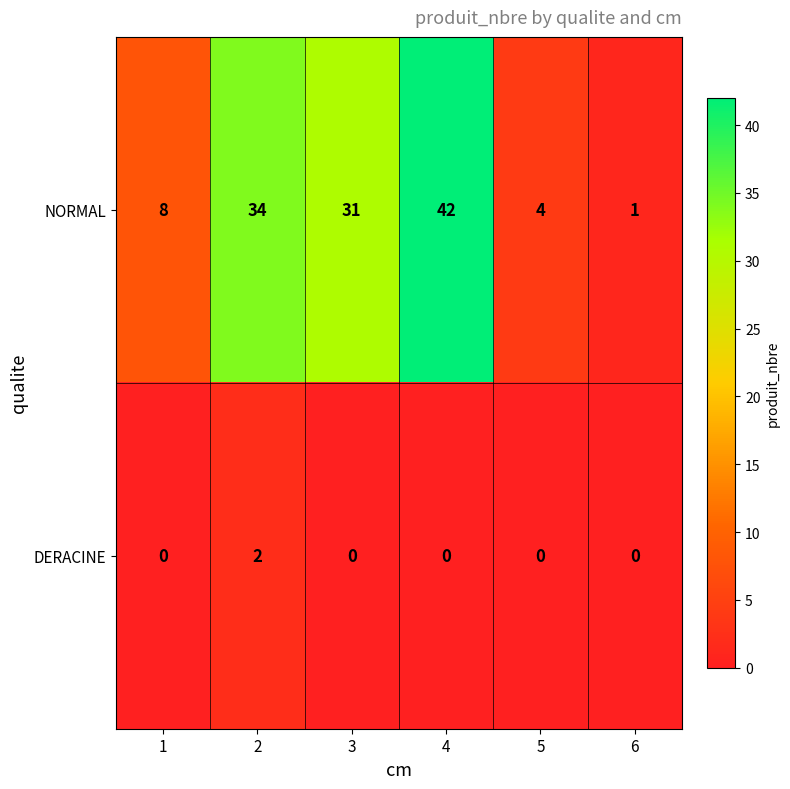

What is the difference between the NORMAL values at 4 and 5?

38